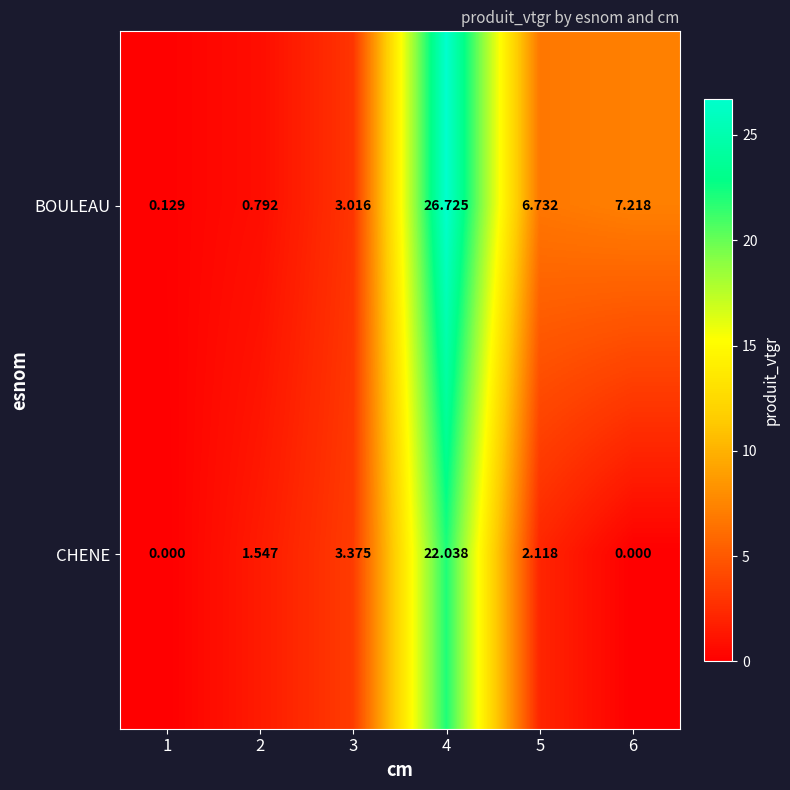

Which series changed the most between 2 and 5?

BOULEAU